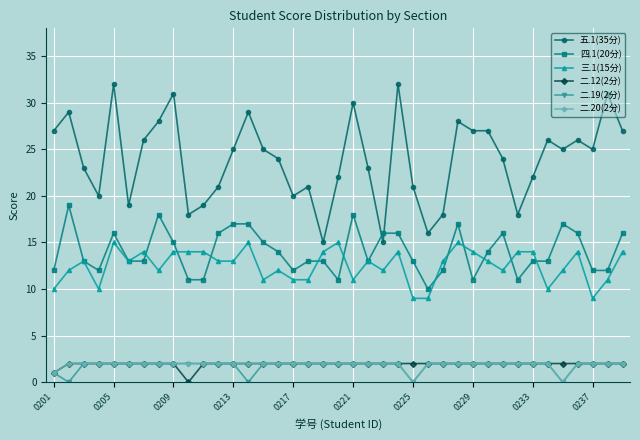

True or false: 四.1(20分) has more than 2 interior local peaks.

True